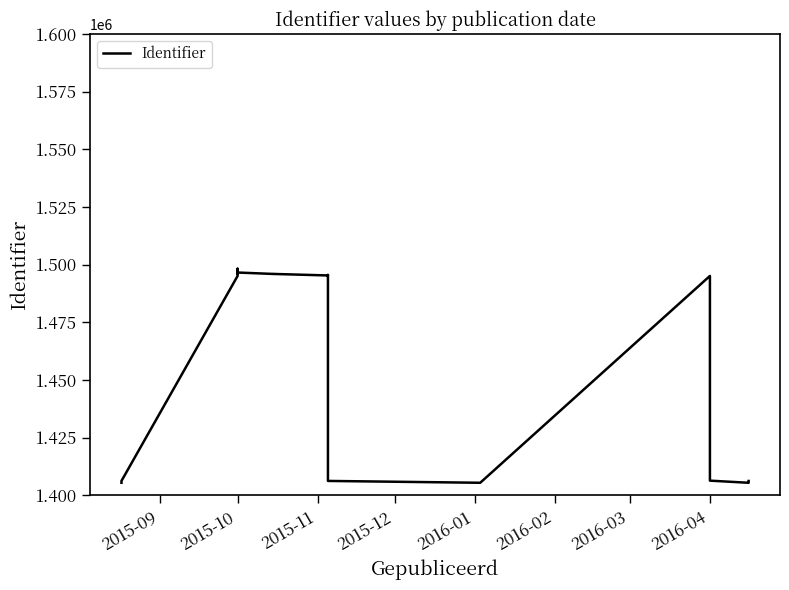

Reading left to right, list all the values displayed in this chart.

1405466	1405469	1406271	1495128	1495308	1498228	1495976	1496595	1495975	1495978	1495329	1495331	1495556	1406269	1405468	1495129	1406393	1405463	1405464	1406247